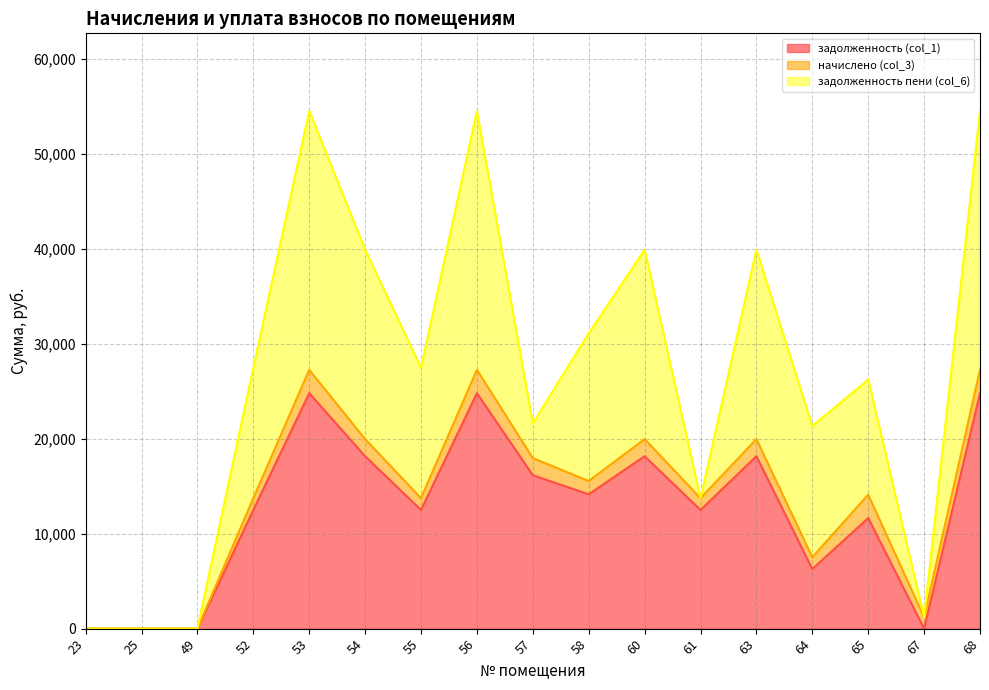

What is the value of the начислено (col_3) point at the 14th from the left?

1248.0